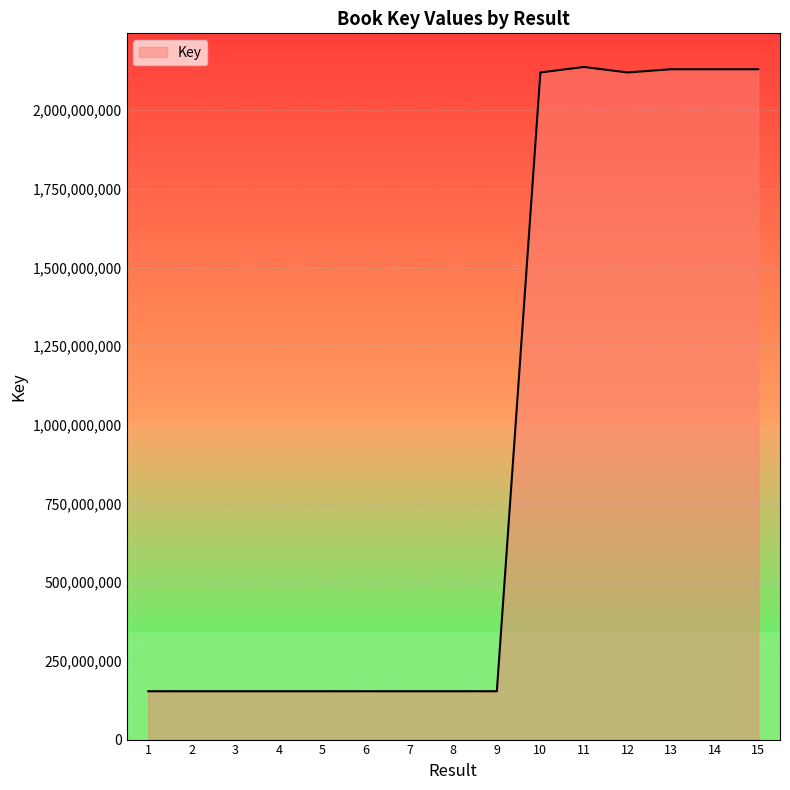

What is the difference between the values at 3 and 2?

1016